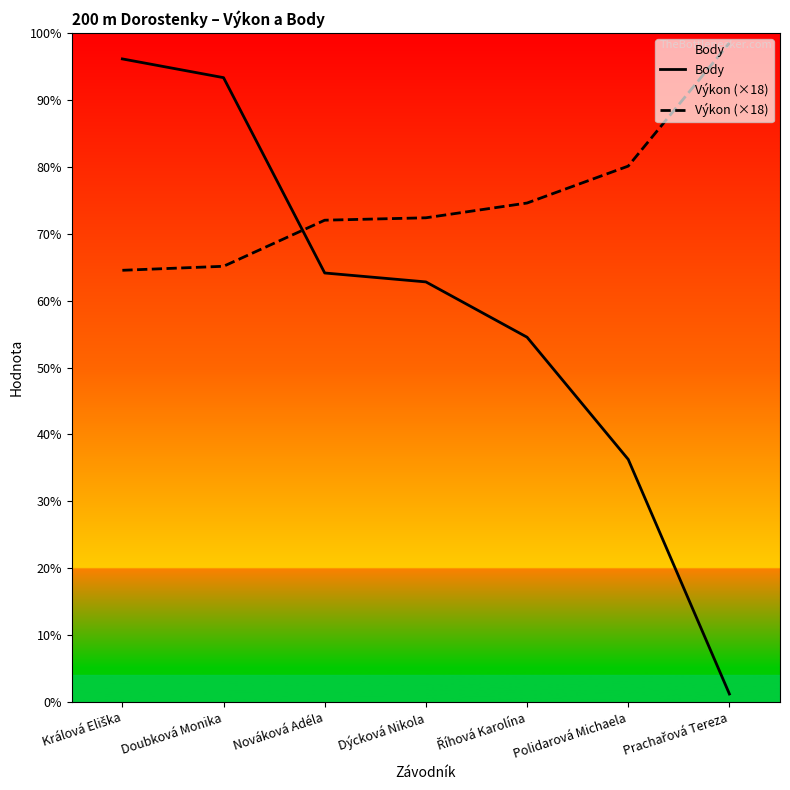

Is it true that Body equals 398.6 at Polidarová Michaela?

False